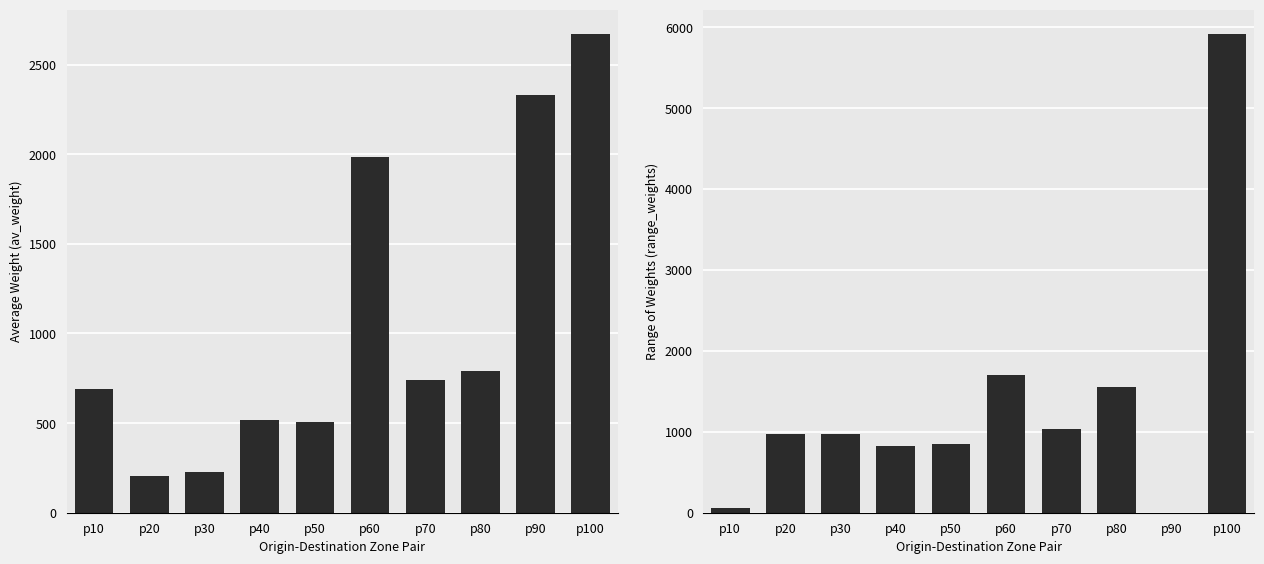

True or false: range_weights has a value of 0.0 at p90.

True